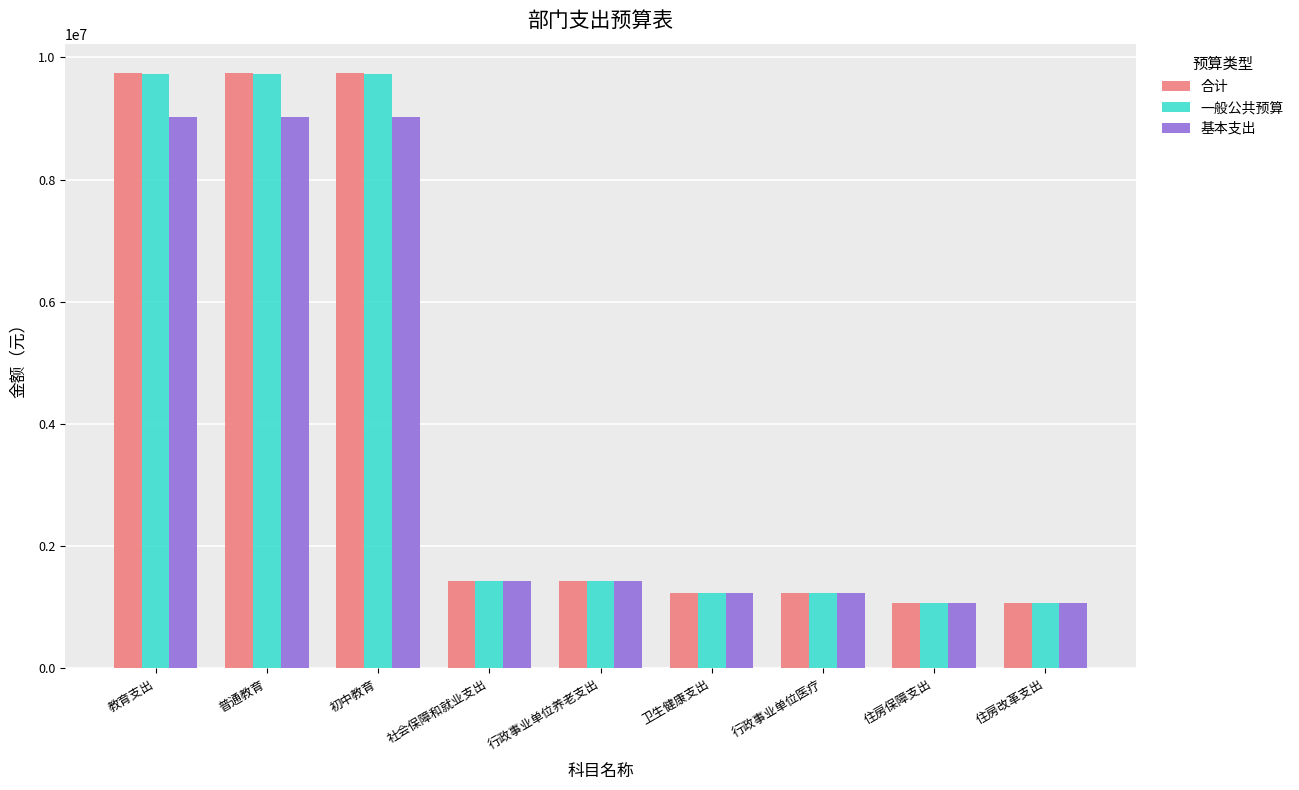

What is the total value across all series at 住房改革支出?

3230424.0